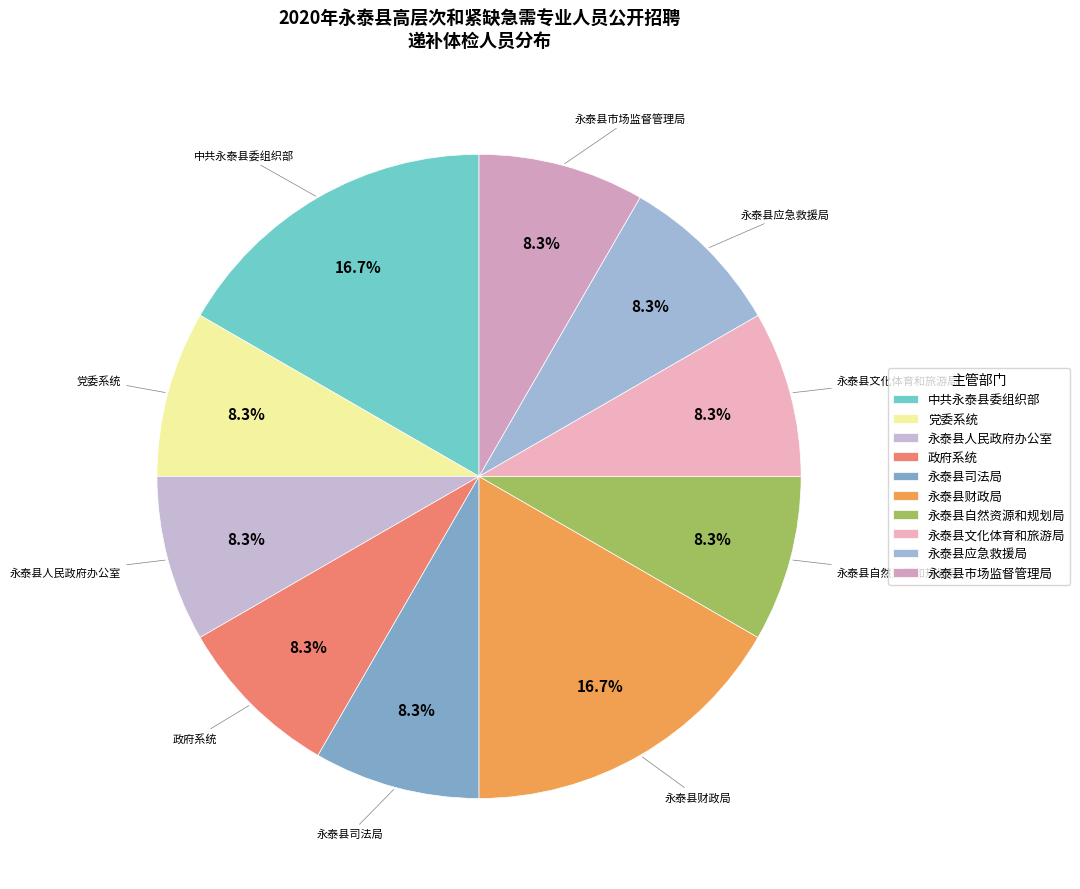

Is the sum of 党委系统 and 永泰县文化体育和旅游局 greater than half?

No